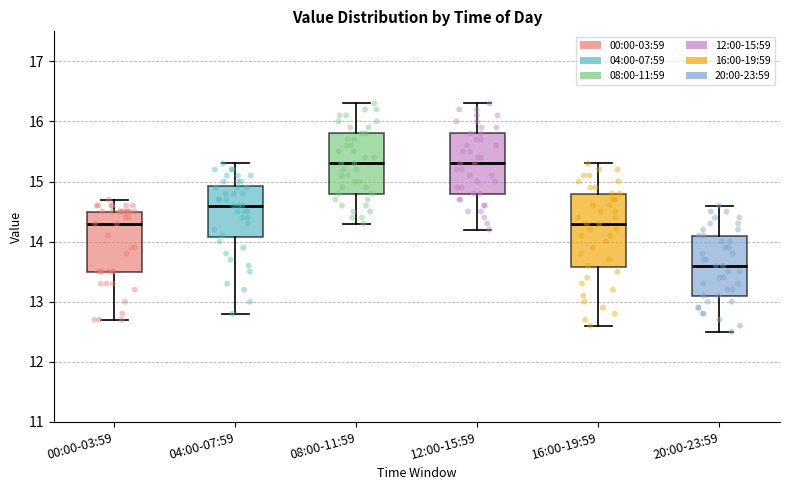

Comparing the boxes themselves (not the whiskers), which one is the tallest?

16:00-19:59